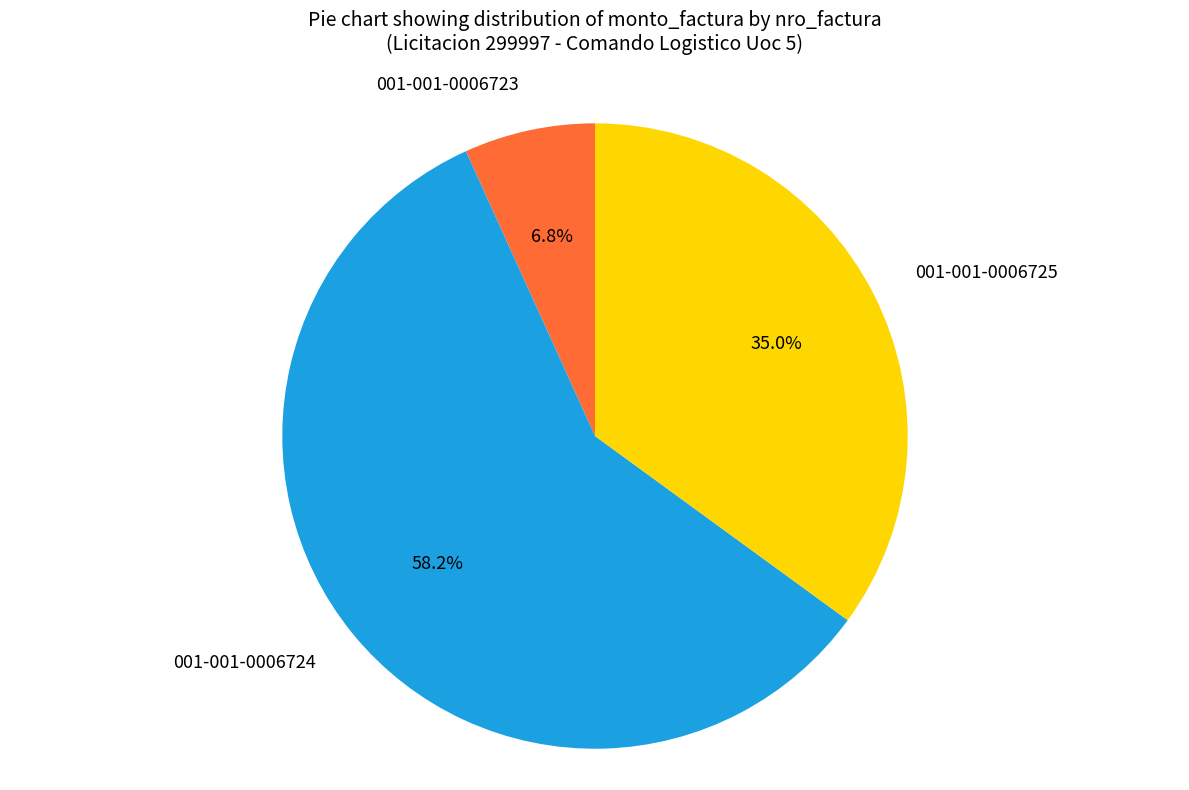

What is the ratio of the value at 001-001-0006724 to the value at 001-001-0006725?

1.7